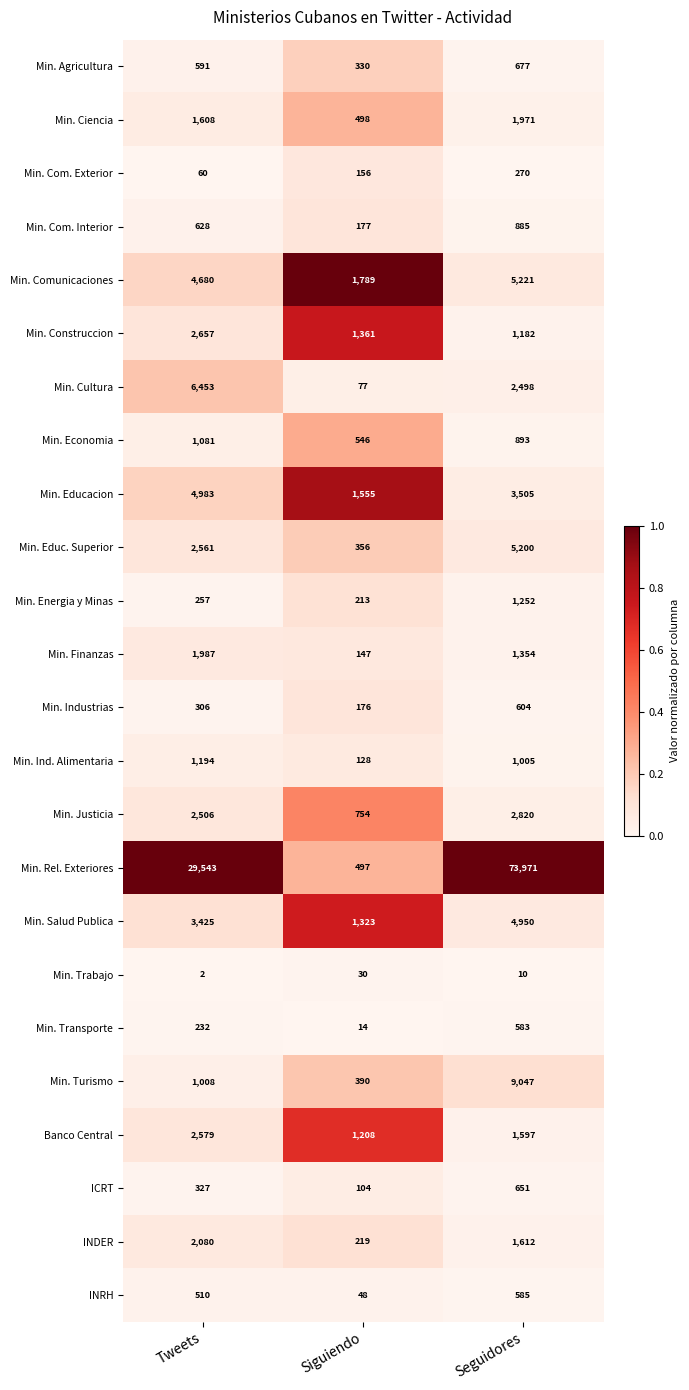

True or false: Min. Salud Publica has a value of 1072 at Tweets.

False